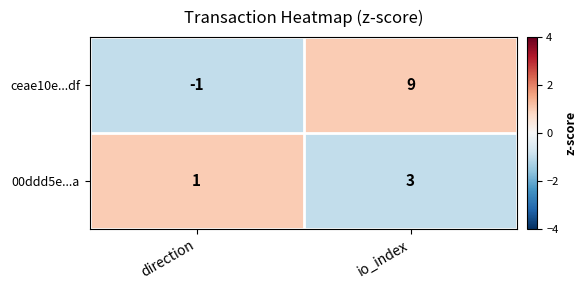

The value of 00ddd5e...a at direction is 1. True or false?

True